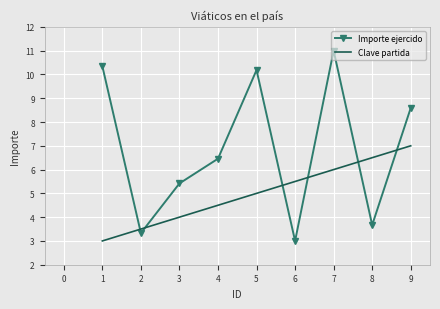

Between which two adjacent categories do Clave partida and Importe ejercido first intersect?

1 and 2